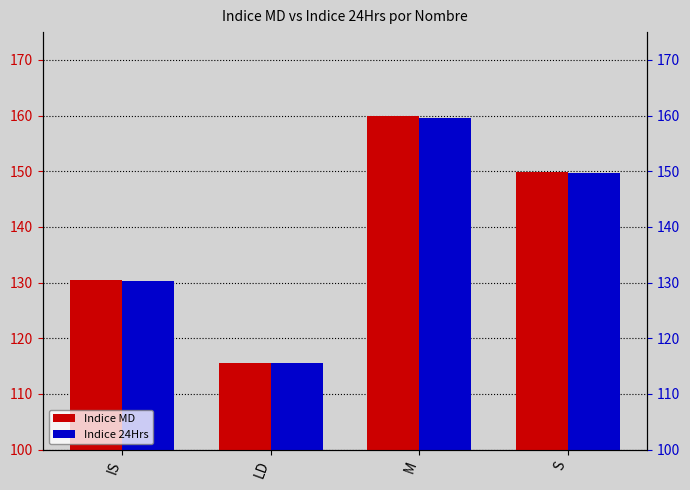

What is the label of the 4th bar from the right?

IS